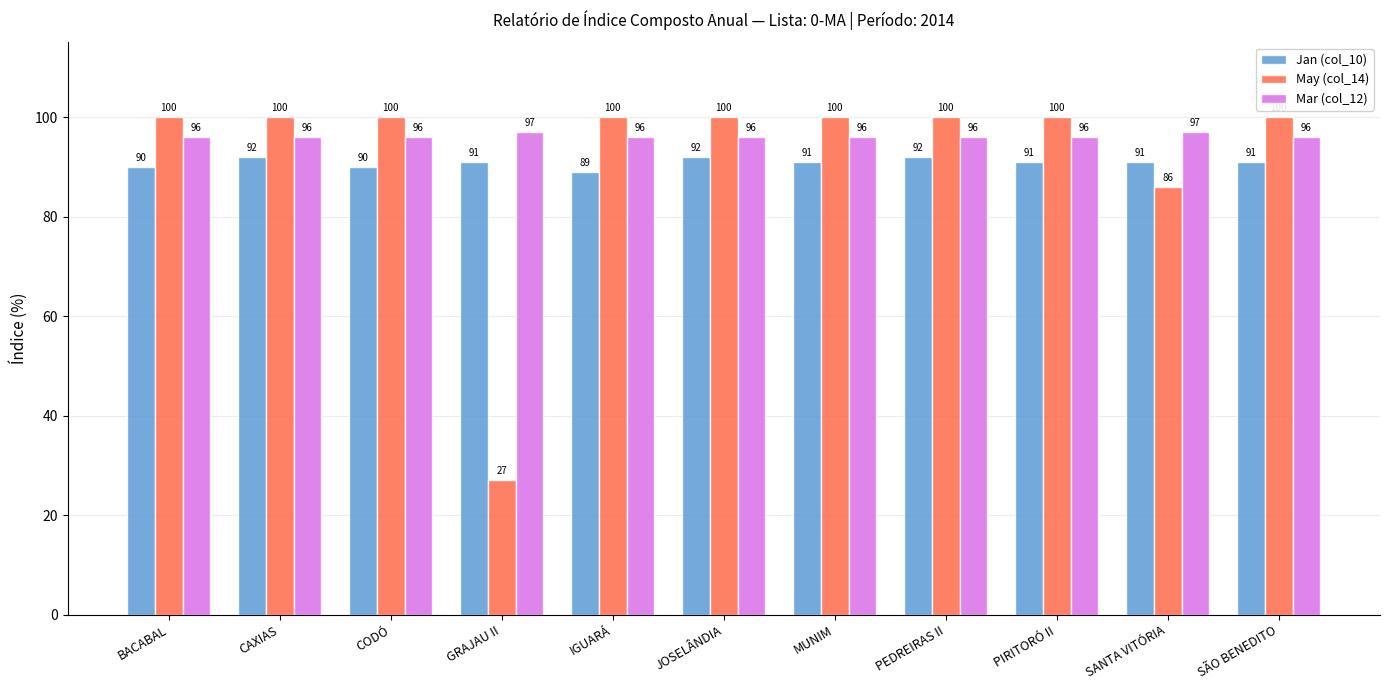

At which category does the chart reach its minimum across all series?

GRAJAU II